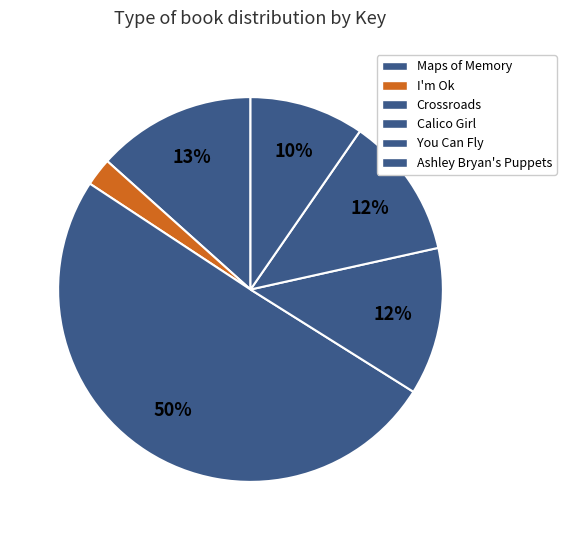

Combined, do I'm Ok and Maps of Memory account for over 50%?

No